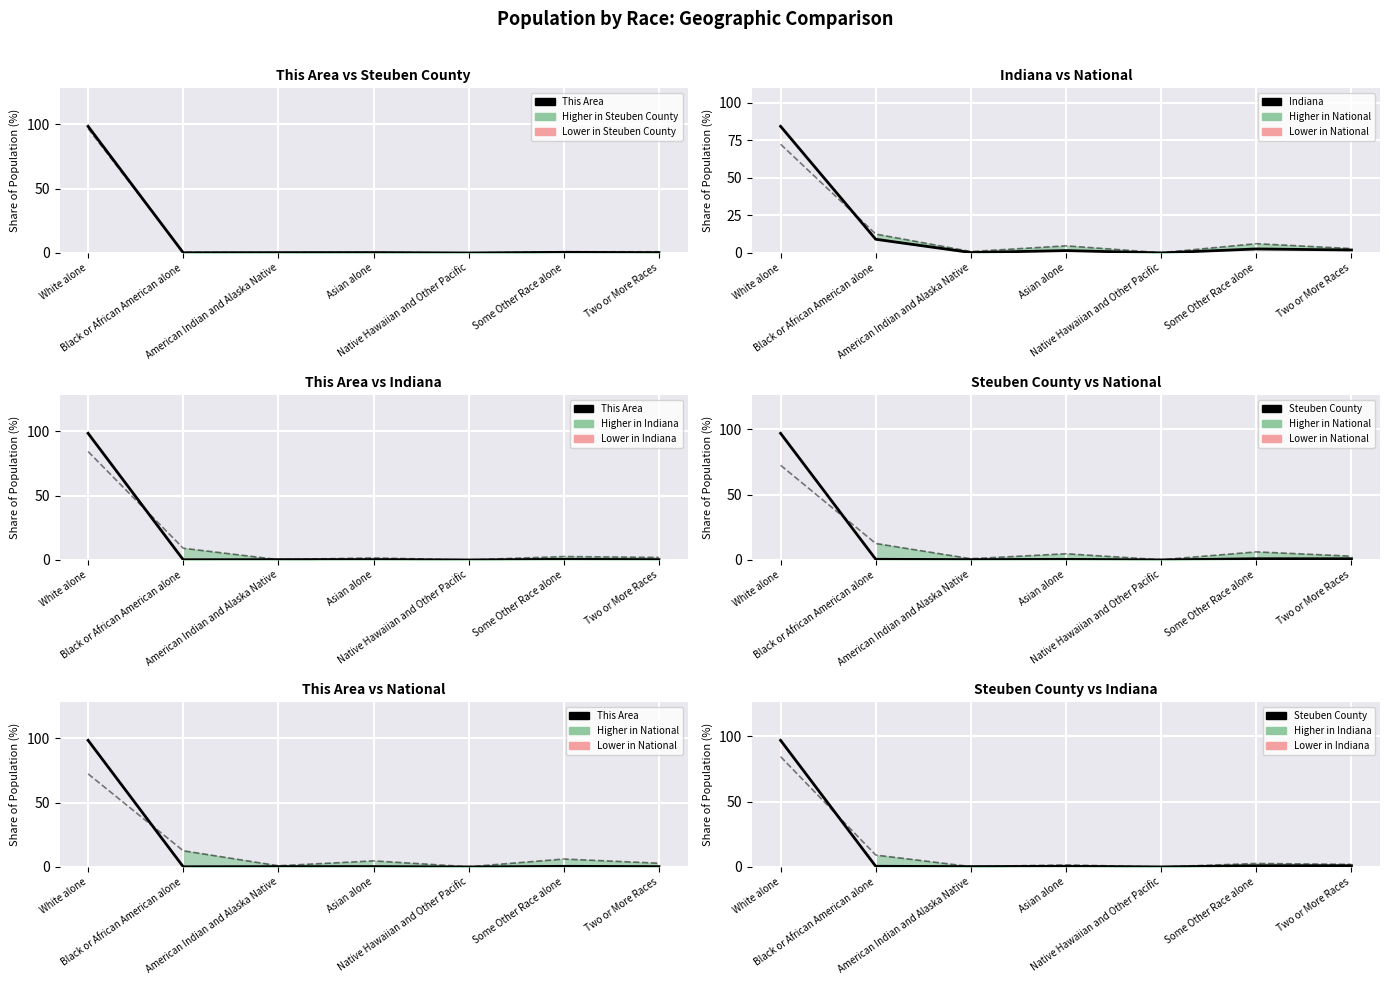

Is the value of Steuben County at Black or African American alone greater than the value of This Area at Black or African American alone?

Yes